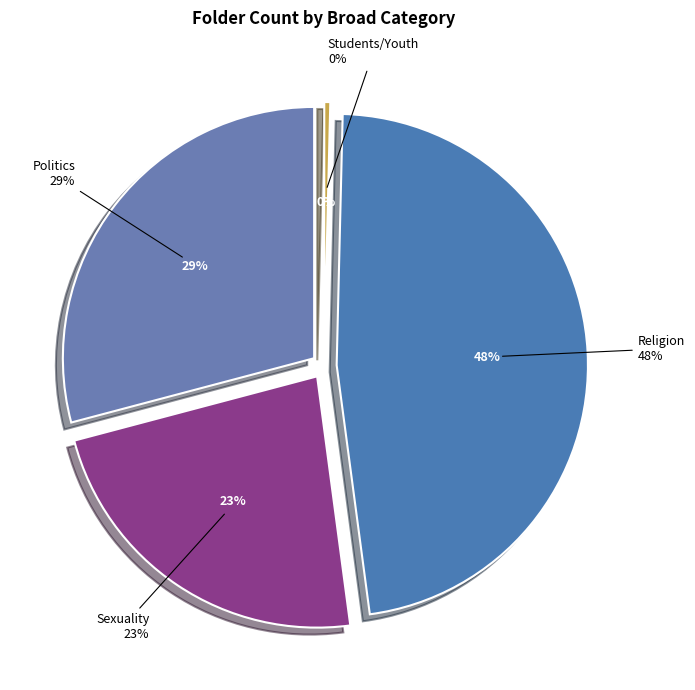

Is it true that Religion is 48% of the pie?

True